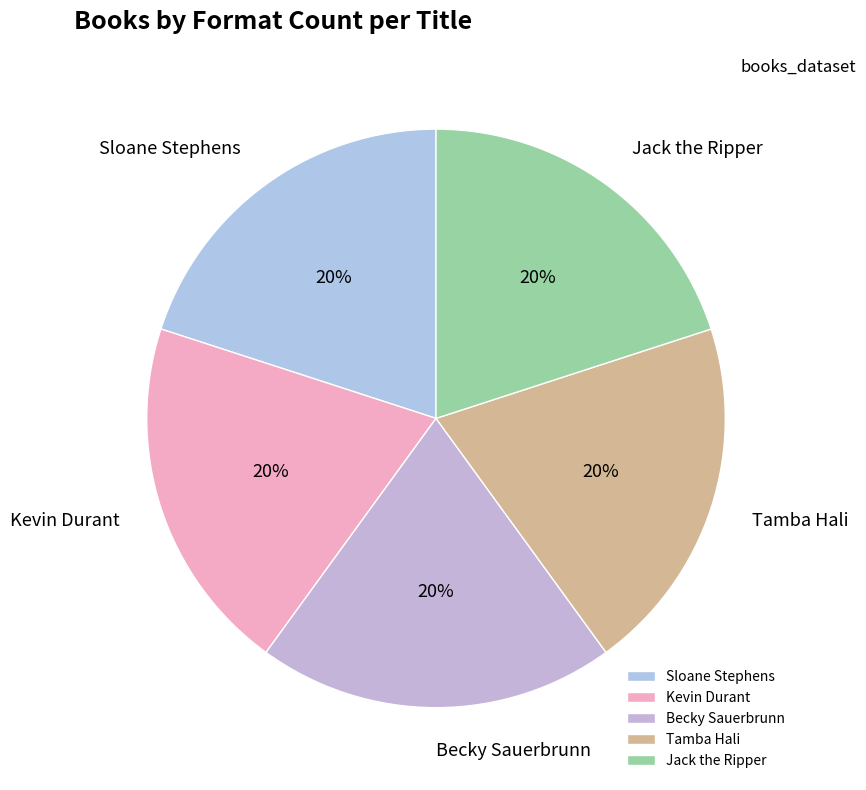

To the nearest percent, what portion does Sloane Stephens represent?

20%